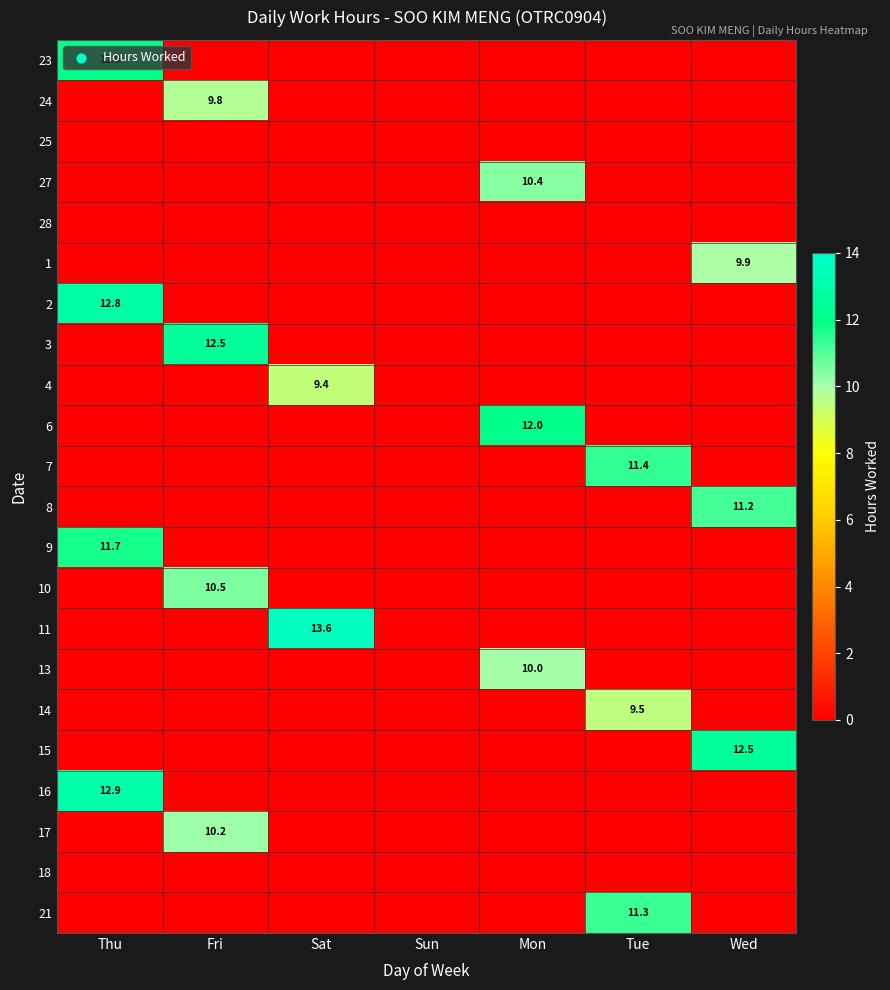

What is the spread (max minus min) of values at Sat?

13.6